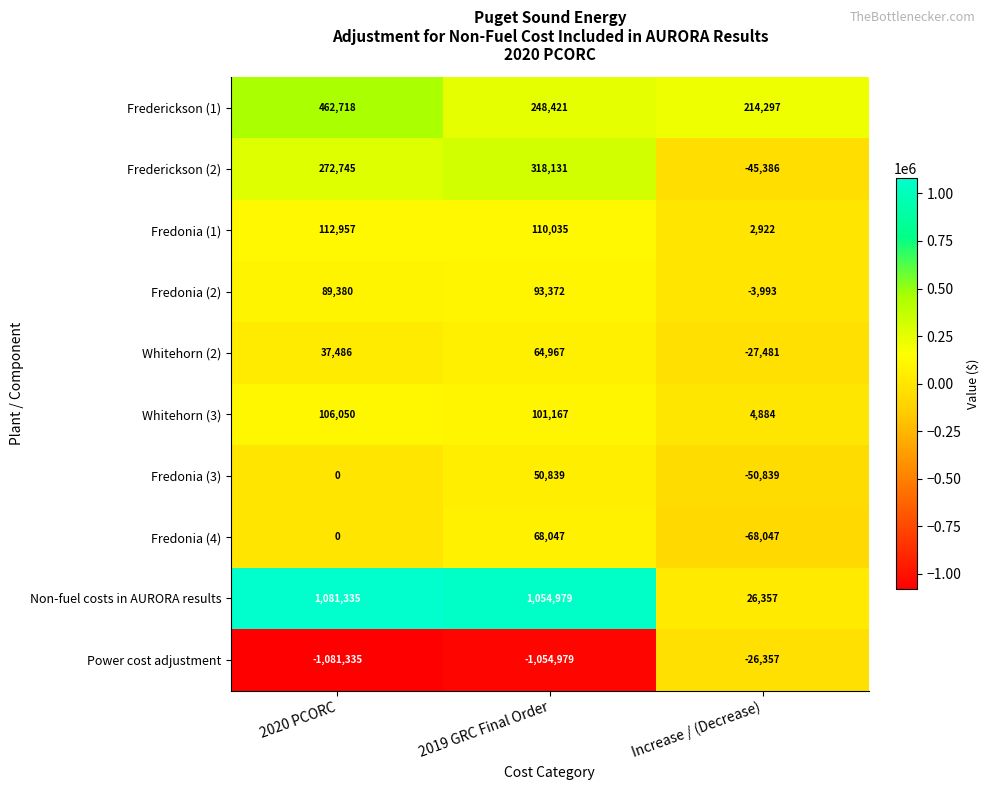

Rank the series by their maximum value, from lowest to highest.

Power cost adjustment, Fredonia (3), Whitehorn (2), Fredonia (4), Fredonia (2), Whitehorn (3), Fredonia (1), Frederickson (2), Frederickson (1), Non-fuel costs in AURORA results